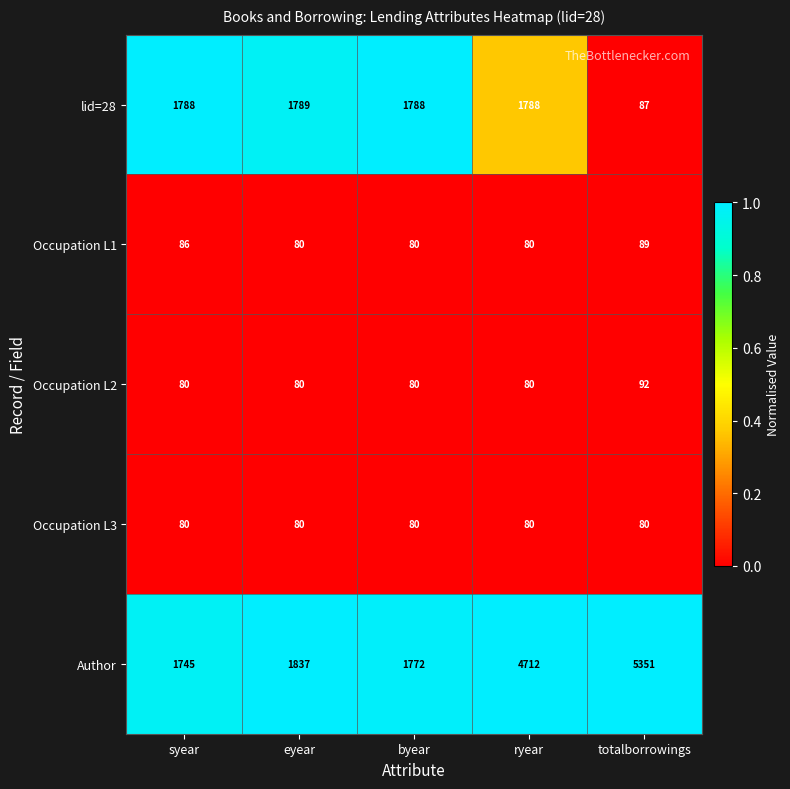

Reading left to right, list all the values displayed in this chart.

lid=28: syear=1788	eyear=1789	byear=1788	ryear=1788	totalborrowings=87
Occupation L1: syear=86	eyear=80	byear=80	ryear=80	totalborrowings=89
Occupation L2: syear=80	eyear=80	byear=80	ryear=80	totalborrowings=92
Occupation L3: syear=80	eyear=80	byear=80	ryear=80	totalborrowings=80
Author: syear=1745	eyear=1837	byear=1772	ryear=4712	totalborrowings=5351